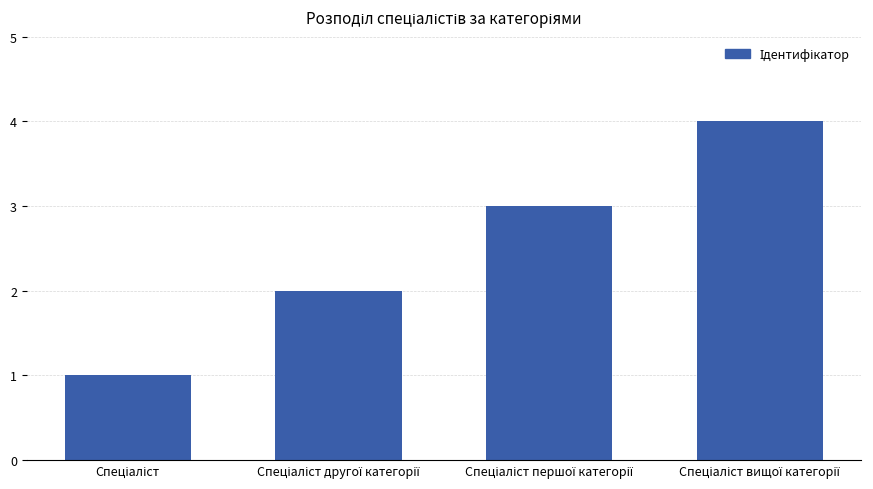

Reading left to right, extract all data points from this chart.

1	2	3	4